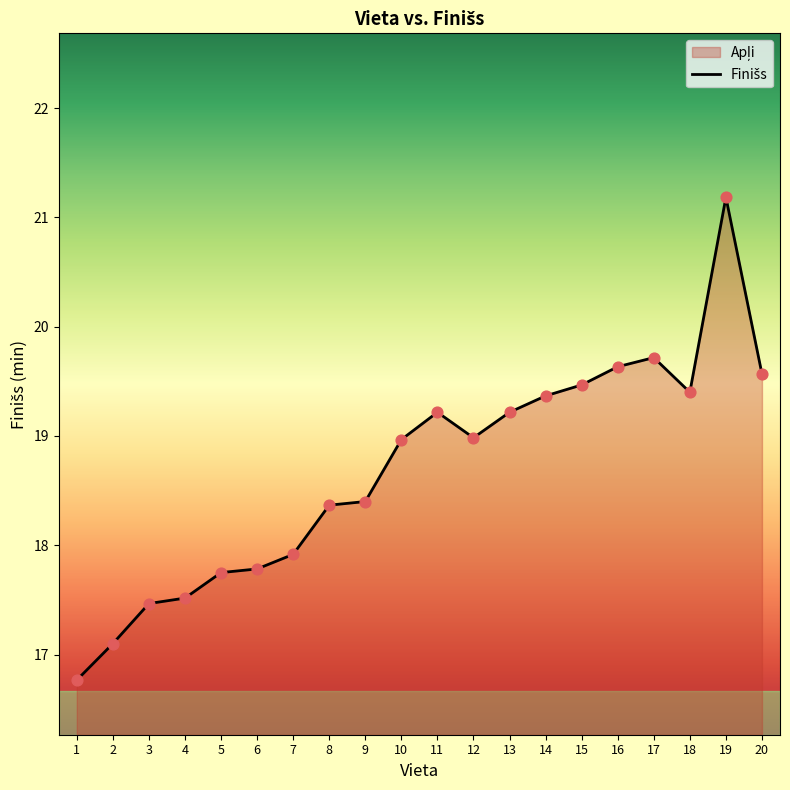

What is the change in value from 3 to 12?

+1.5